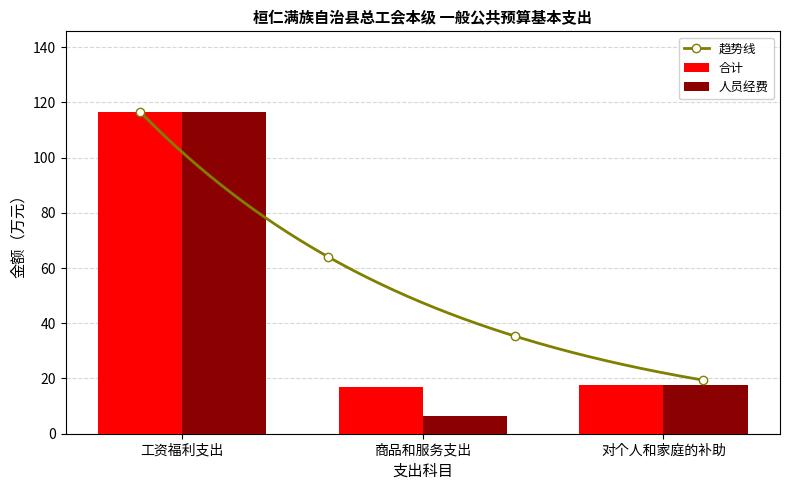

Reading left to right, extract all data points from this chart.

合计: 116.5	16.9	17.5
人员经费: 116.5	6.5	17.5